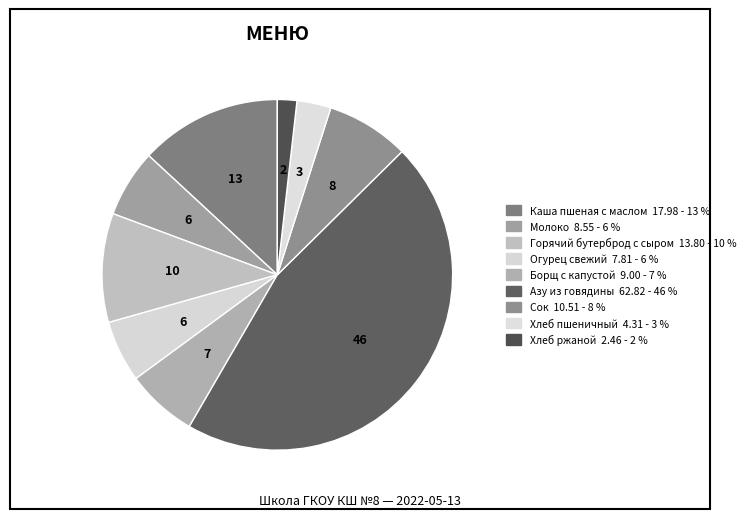

How many segments does this pie chart have?

9